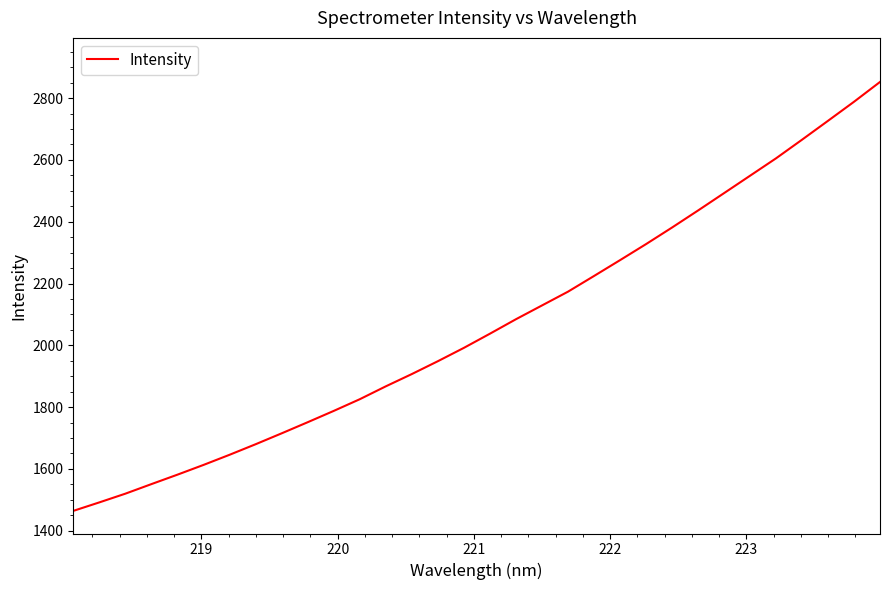

What is the maximum value shown in the chart?

2852.4